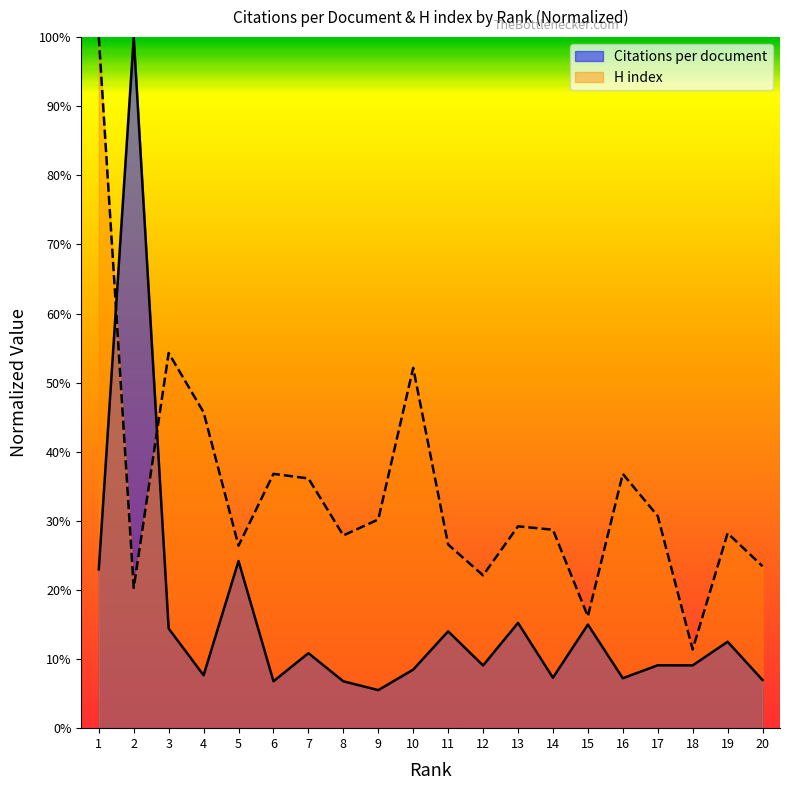

At which label does H index reach its peak?

1